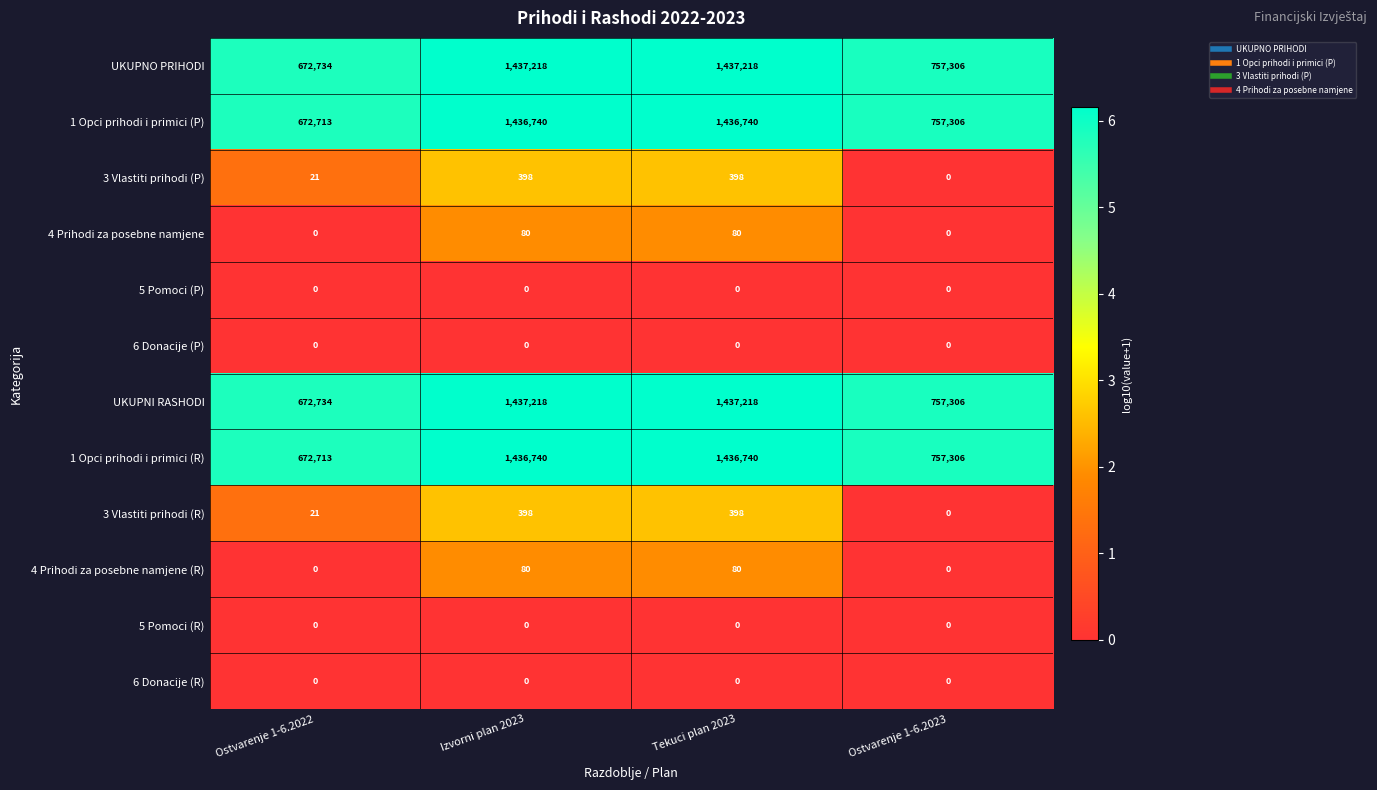

What is the difference between the highest and lowest values at Ostvarenje 1-6.2022?

672734